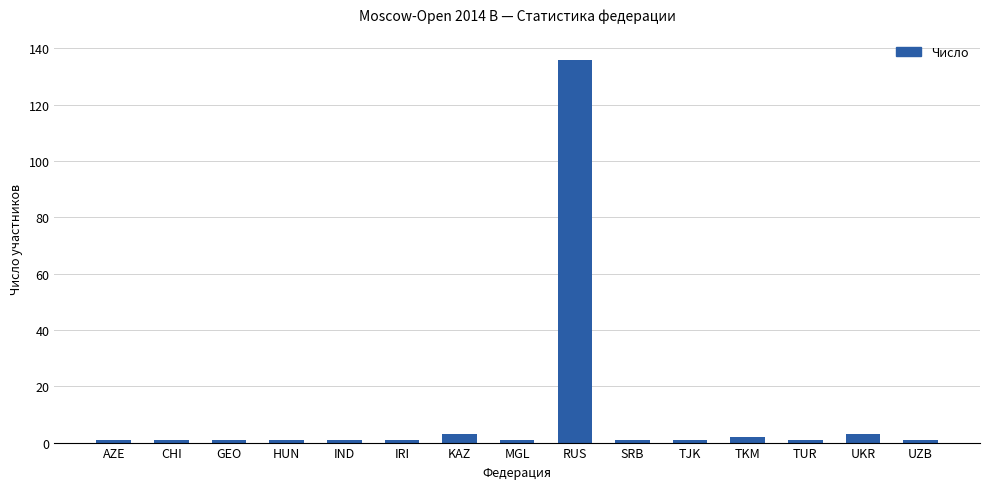

At which category does the chart reach its peak across all series?

RUS